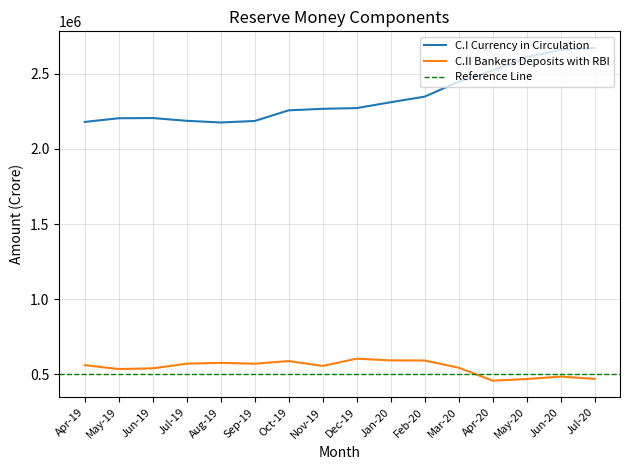

In C.II Bankers Deposits with RBI, how many points are higher than both neighbors (excluding endpoints)?

4